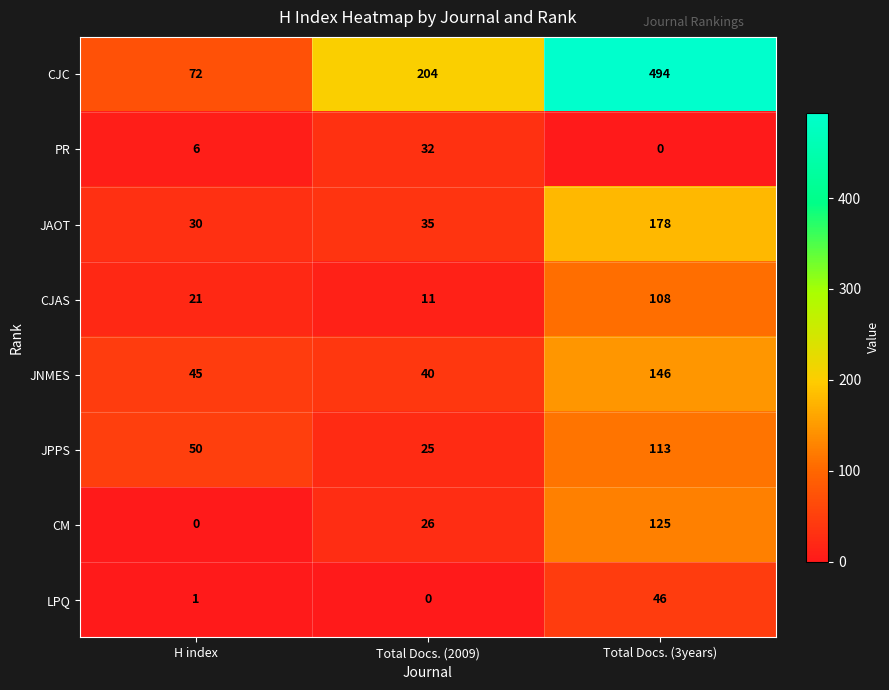

Rank the series by their maximum value, from highest to lowest.

CJC, JAOT, JNMES, CM, JPPS, CJAS, LPQ, PR